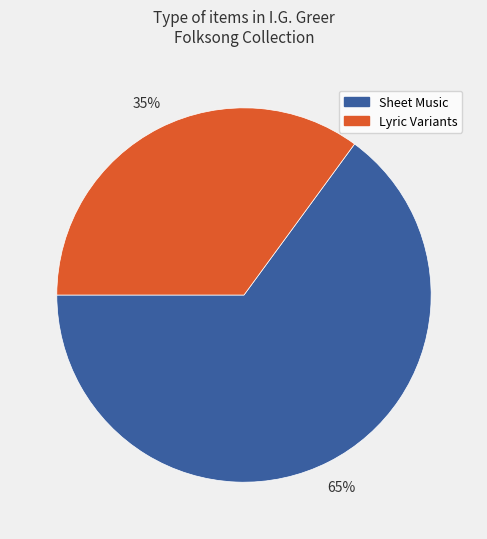

Is there a majority slice in this chart?

Yes